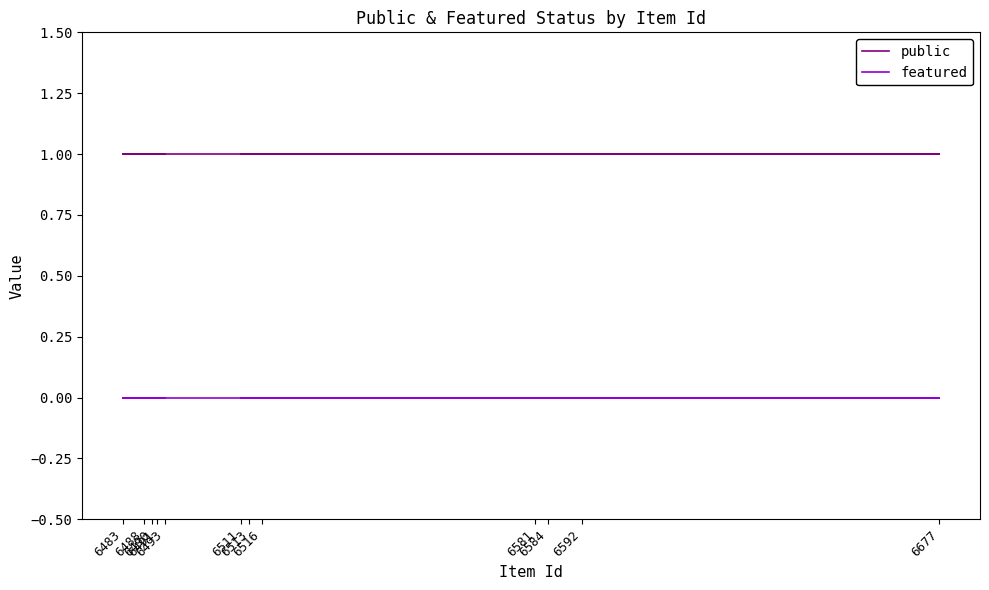

What is the spread (max minus min) of values at 6584?

1